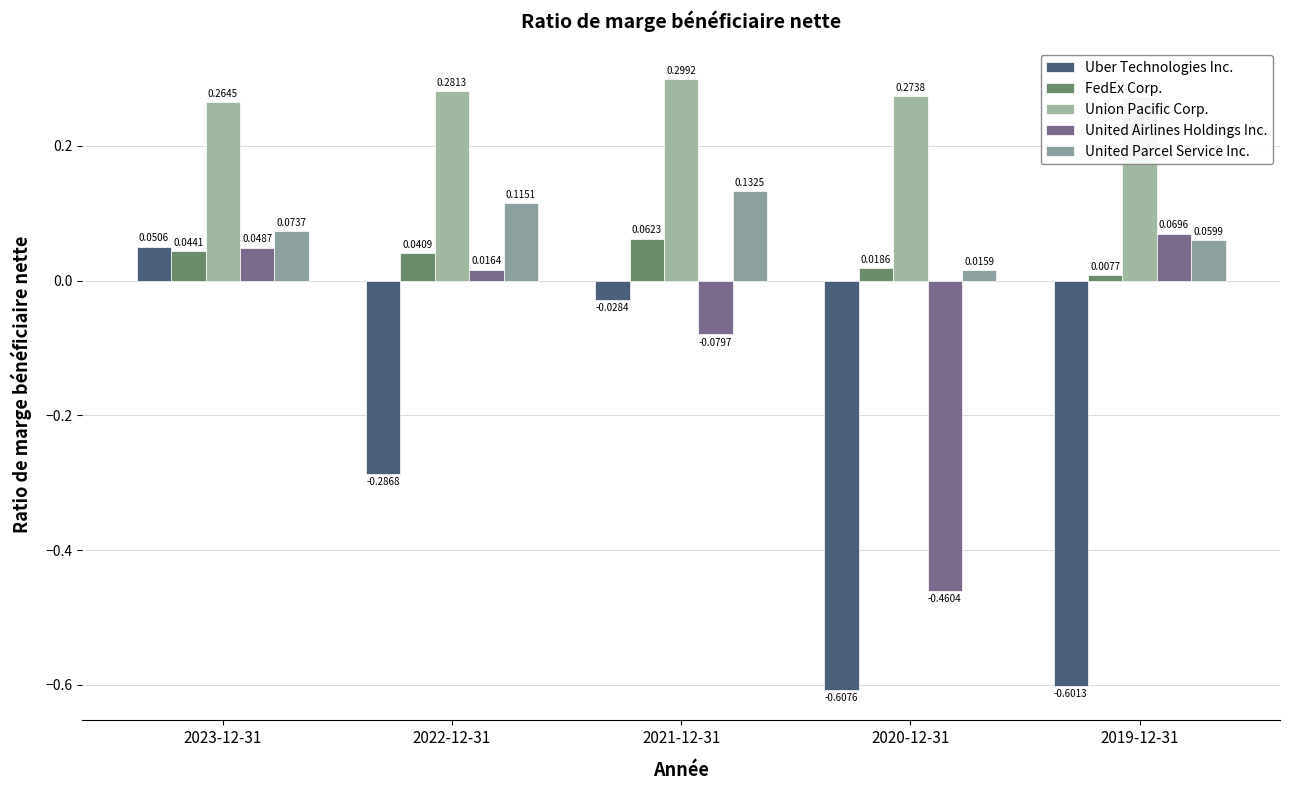

Reading left to right, what are all the values shown in this chart?

Uber Technologies Inc.: 2023-12-31=0.1	2022-12-31=-0.3	2021-12-31=-0.0	2020-12-31=-0.6	2019-12-31=-0.6
FedEx Corp.: 2023-12-31=0.0	2022-12-31=0.0	2021-12-31=0.1	2020-12-31=0.0	2019-12-31=0.0
Union Pacific Corp.: 2023-12-31=0.3	2022-12-31=0.3	2021-12-31=0.3	2020-12-31=0.3	2019-12-31=0.3
United Airlines Holdings Inc.: 2023-12-31=0.0	2022-12-31=0.0	2021-12-31=-0.1	2020-12-31=-0.5	2019-12-31=0.1
United Parcel Service Inc.: 2023-12-31=0.1	2022-12-31=0.1	2021-12-31=0.1	2020-12-31=0.0	2019-12-31=0.1